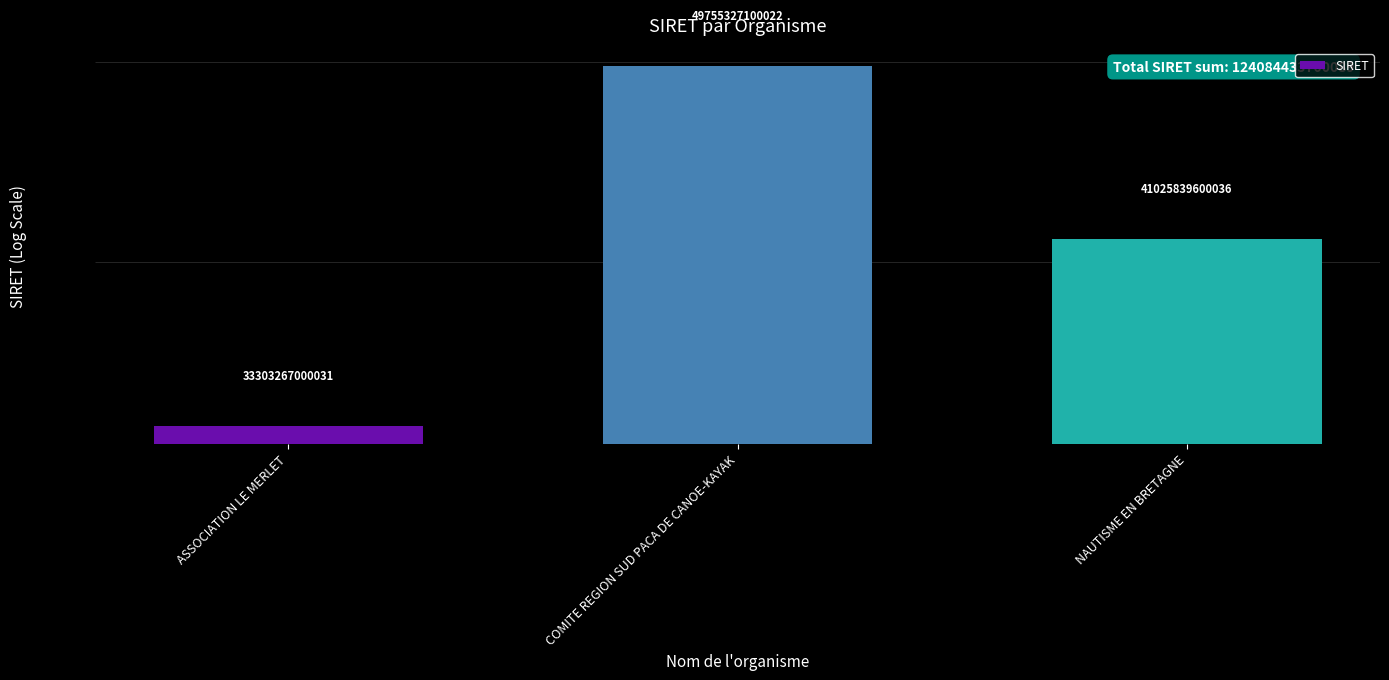

What position from the left is NAUTISME EN BRETAGNE?

3